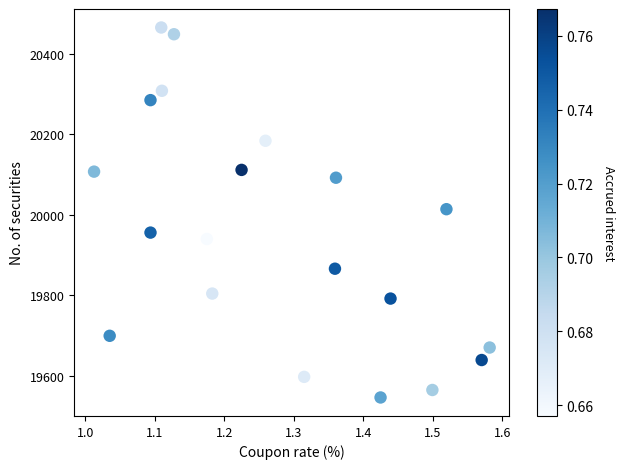

What is the range of X values (max minus min)?

0.6